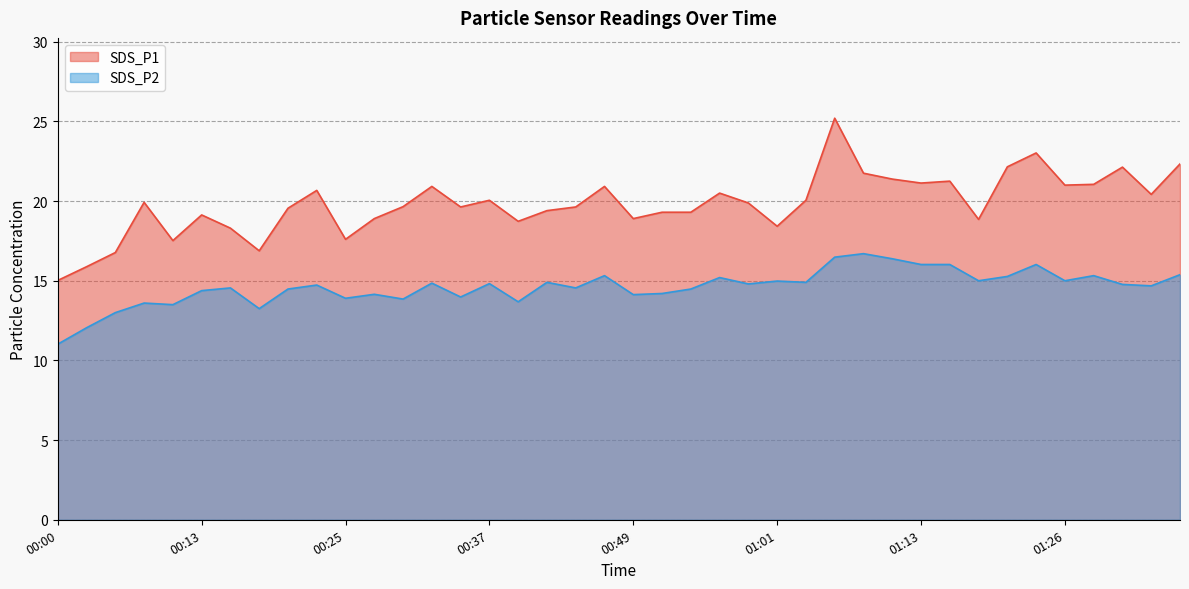

Which series has the largest total across all categories?

SDS_P1